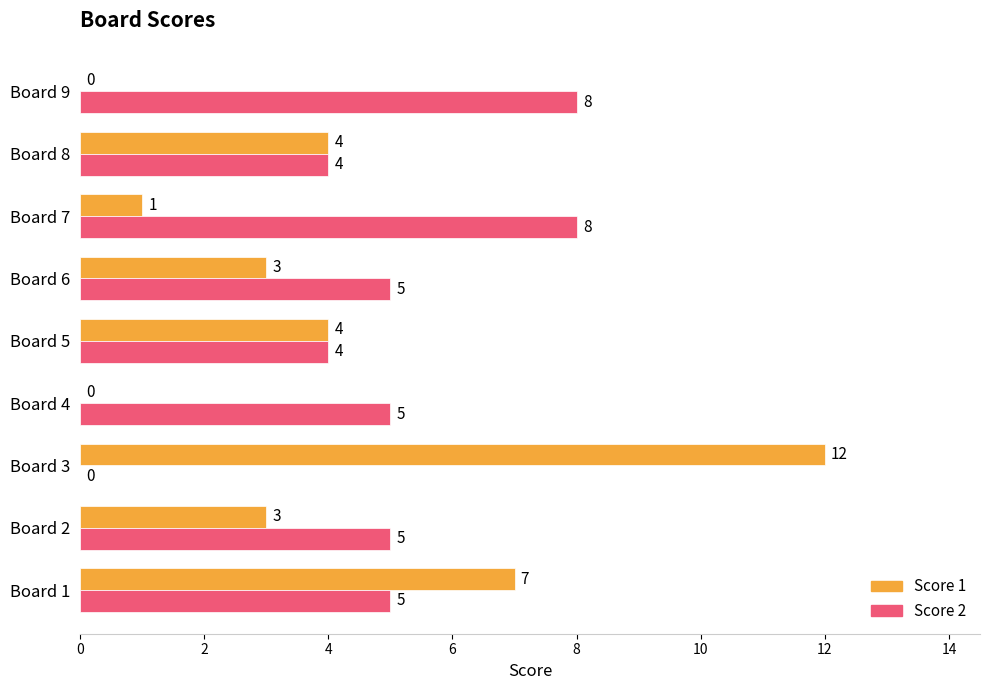

What is the sum of all Score 1 values?

34